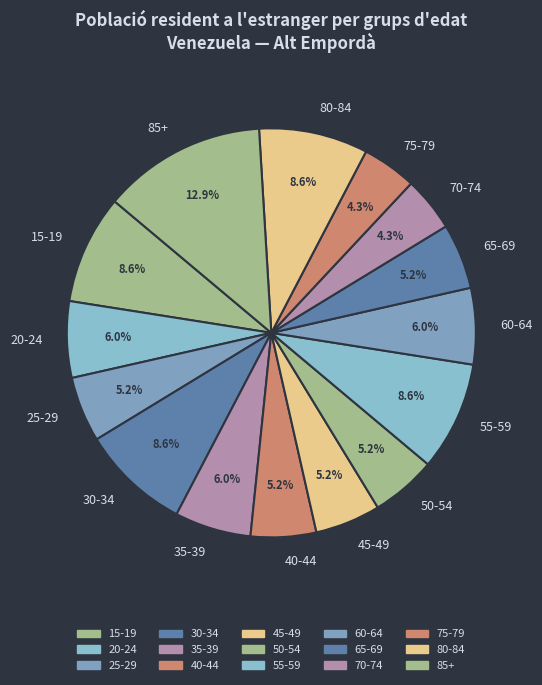

What is the largest slice in the pie chart?

85+